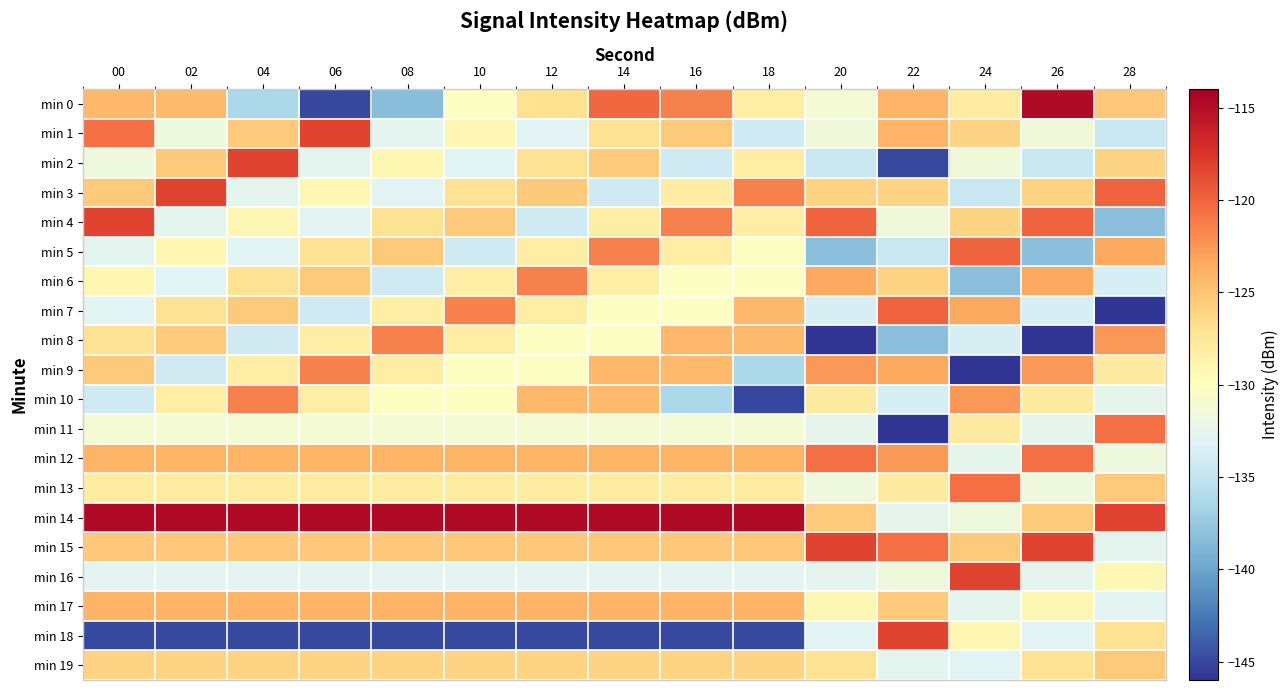

Which series has the widest spread of values?

min 0